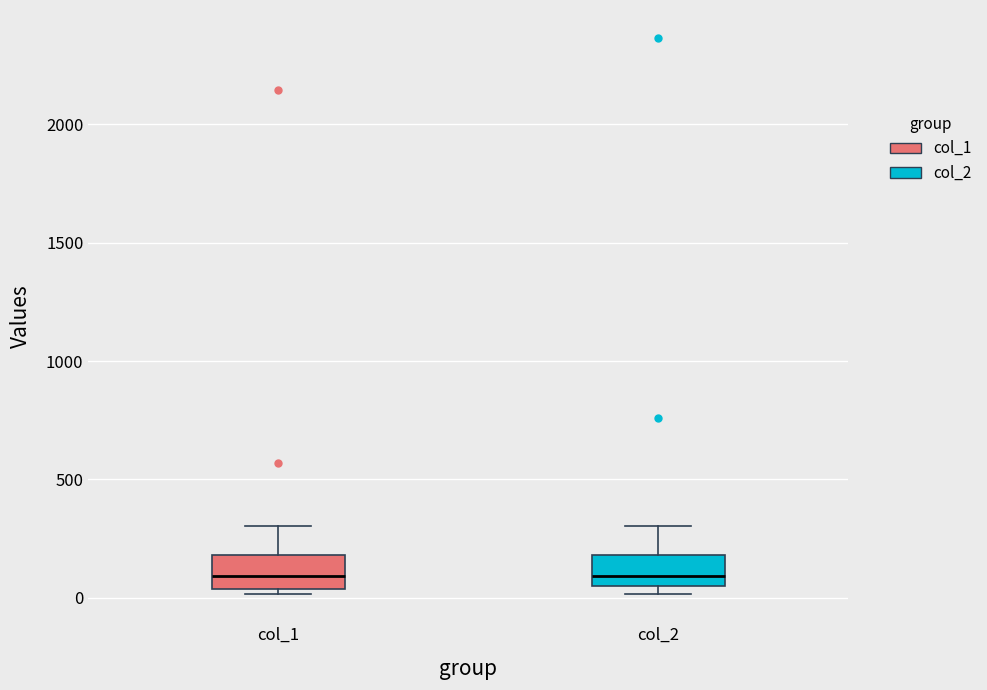

Reading left to right, transcribe this box plot: for each box, give where its median line is, the range the box spans, and where its two whiskers end, as read against the y-axis. The values are not printed on the chart, so give them approximately, as read against the axis.

col_1: median 100, box 50 to 200, whiskers 0 to 300
col_2: median 100, box 50 to 200, whiskers 0 to 300